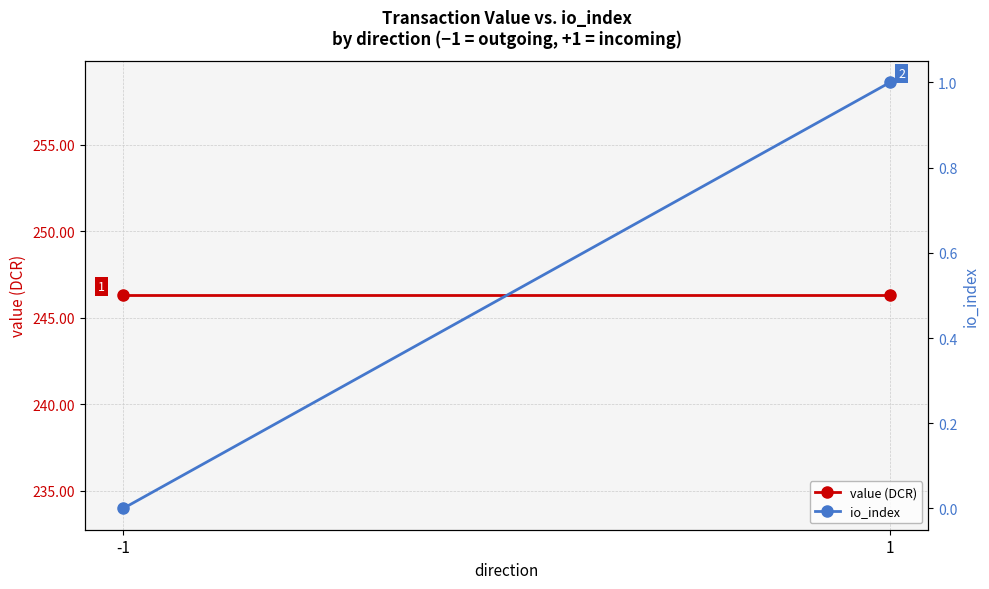

Which category has the highest value across all series?

-1